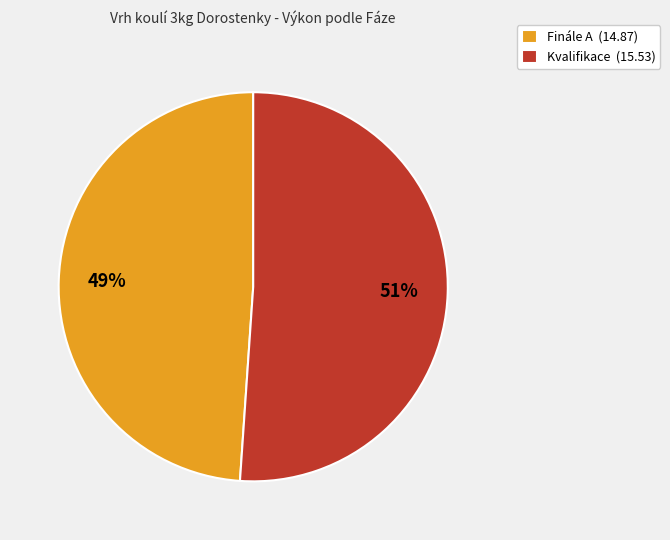

To the nearest percent, what is the difference between the largest and smallest slice percentages?

2%